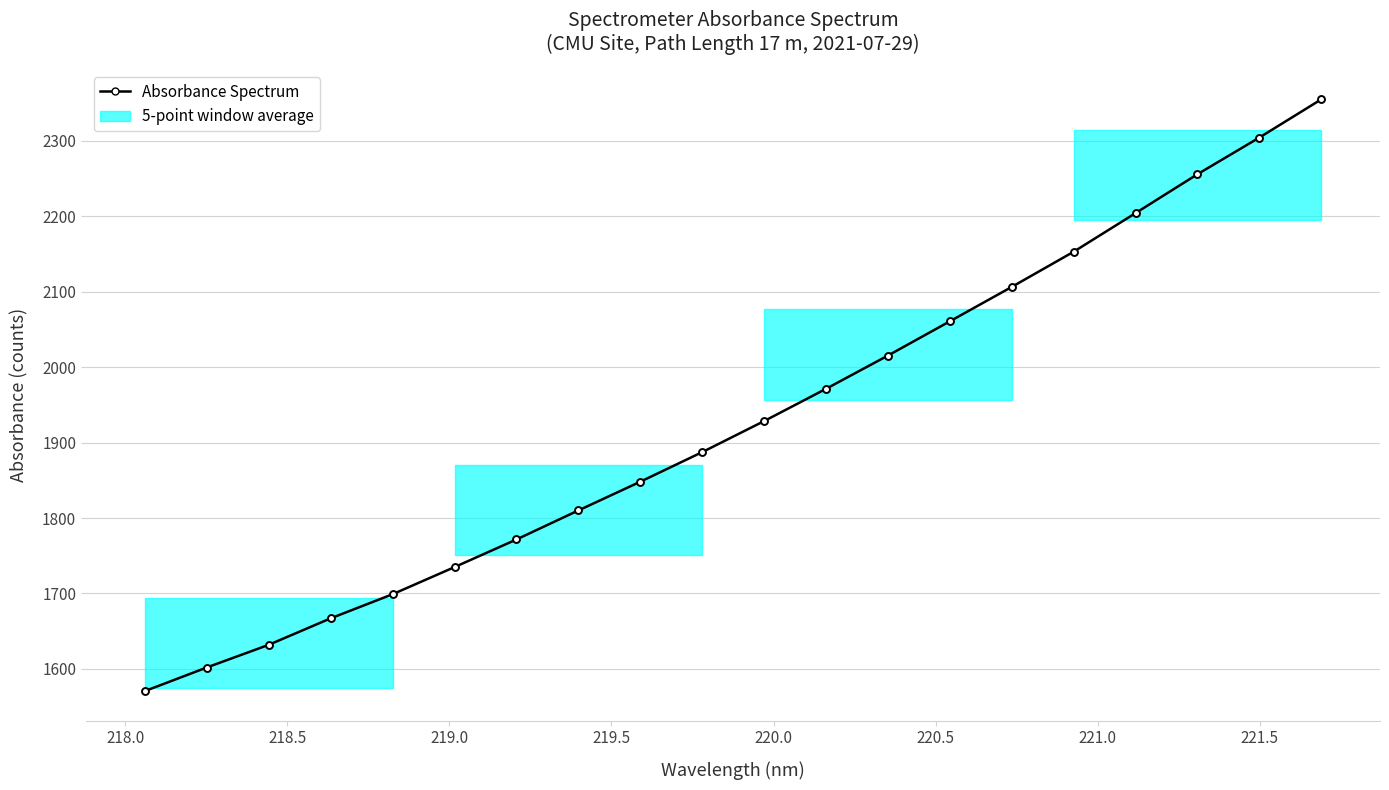

What is the difference between the second highest and minimum values?

733.6